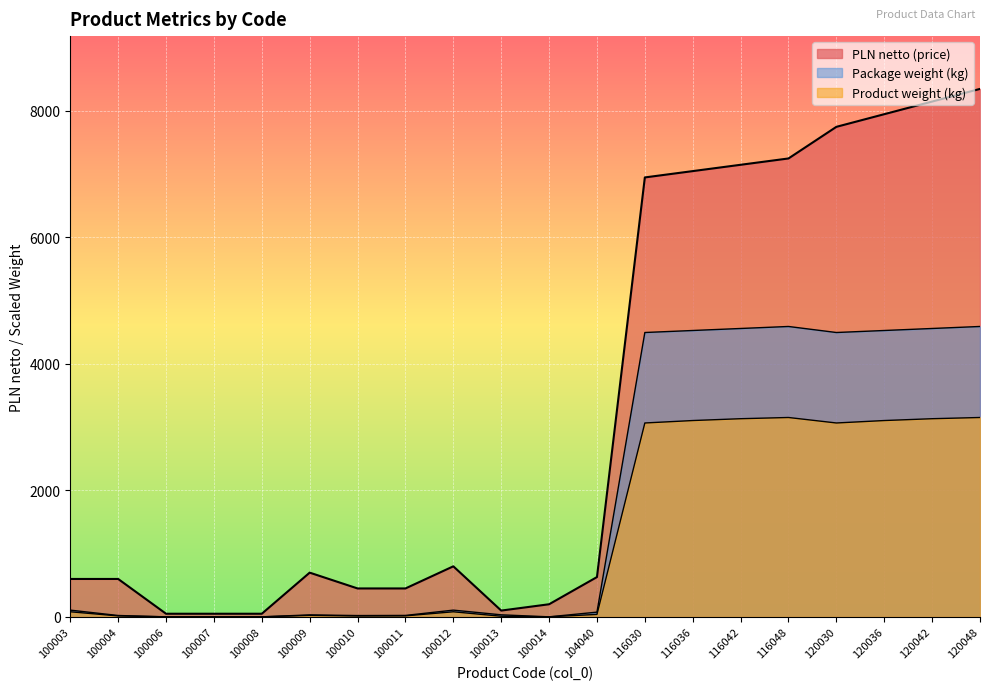

At which label does PLN netto (price) first exceed 699?

100012